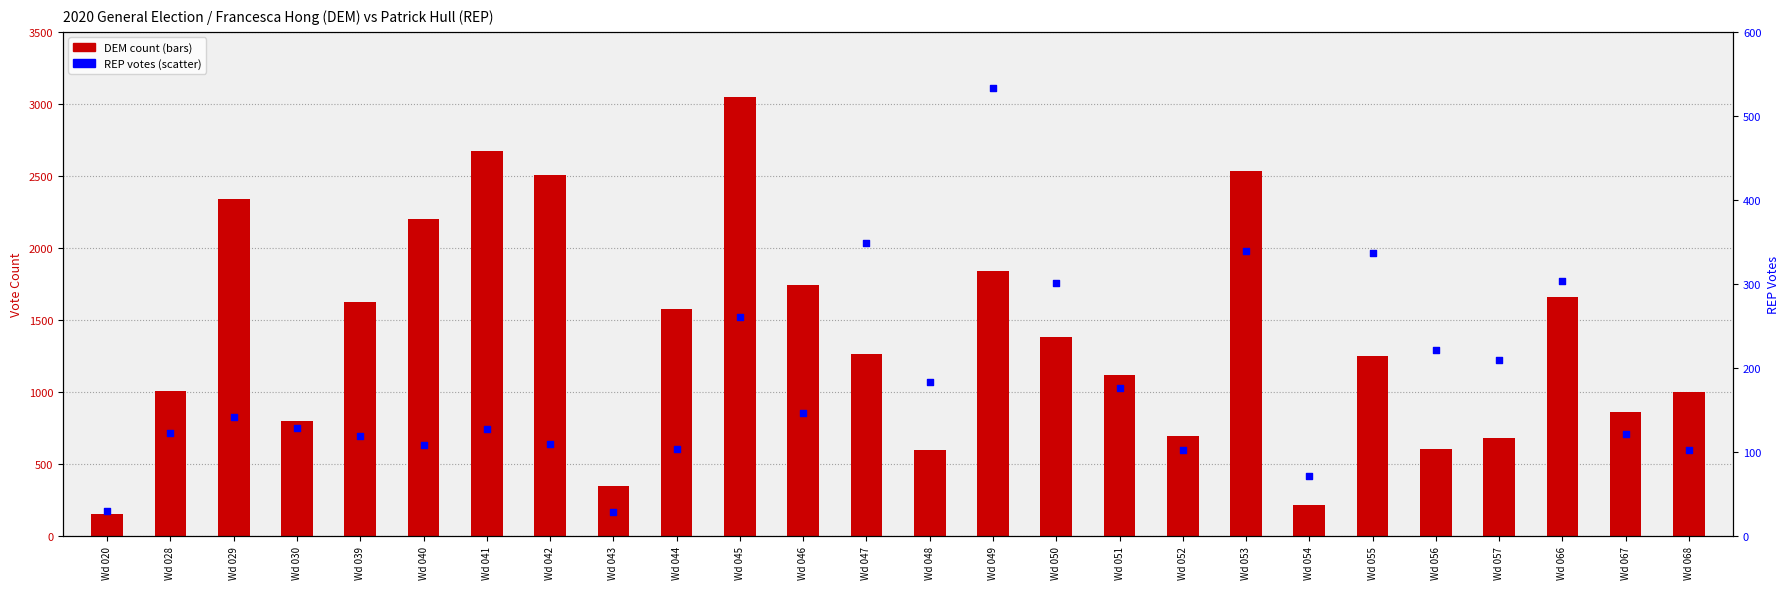

Which series reaches the minimum Y coordinate?

REP Patrick Hull (REP)